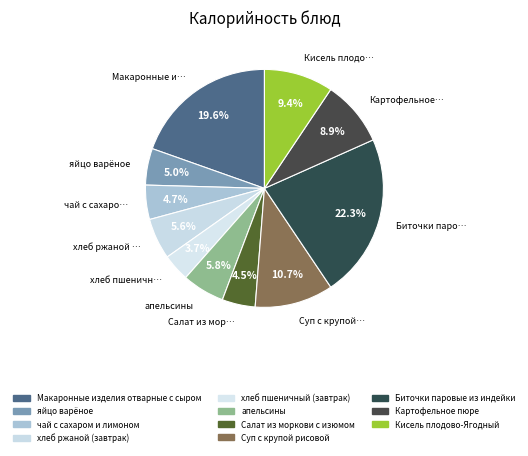

Is it true that Картофельное пюре is 22% of the pie?

False